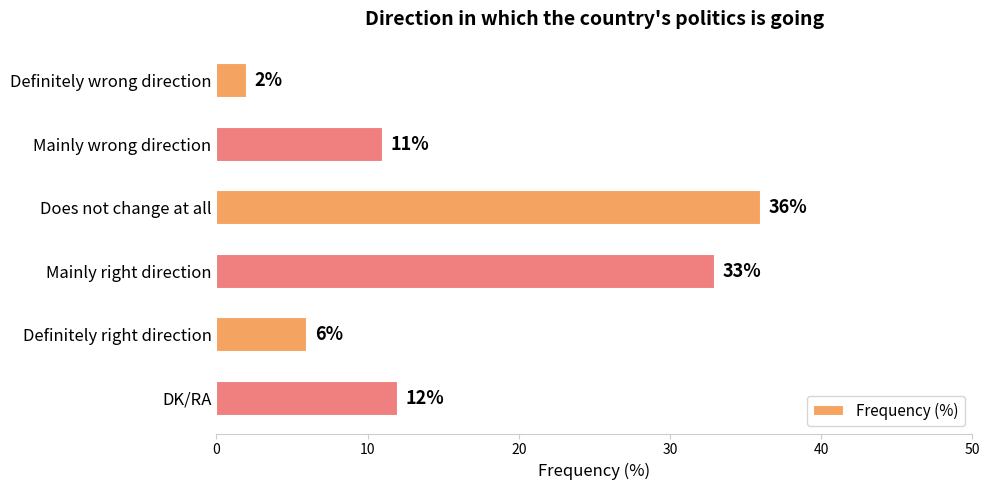

What is the difference between the second highest and minimum values?

31